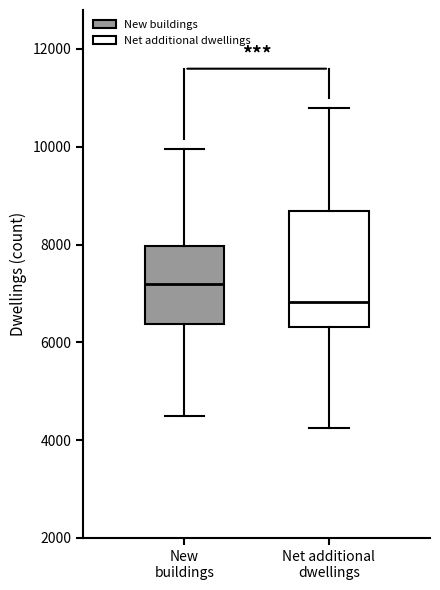

Where is the upper edge of the box for New buildings on the y-axis? The values are not printed on the chart, so give them approximately, as read against the axis.

8000